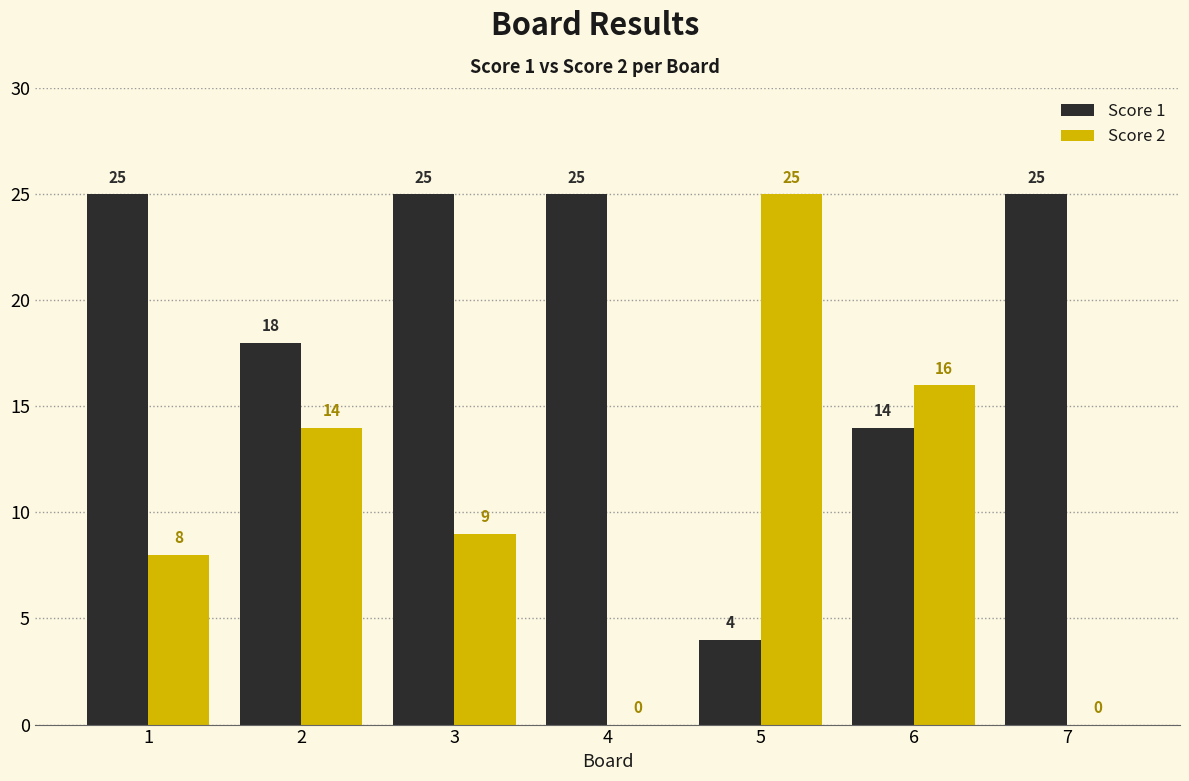

What is the maximum value for Score 2?

25